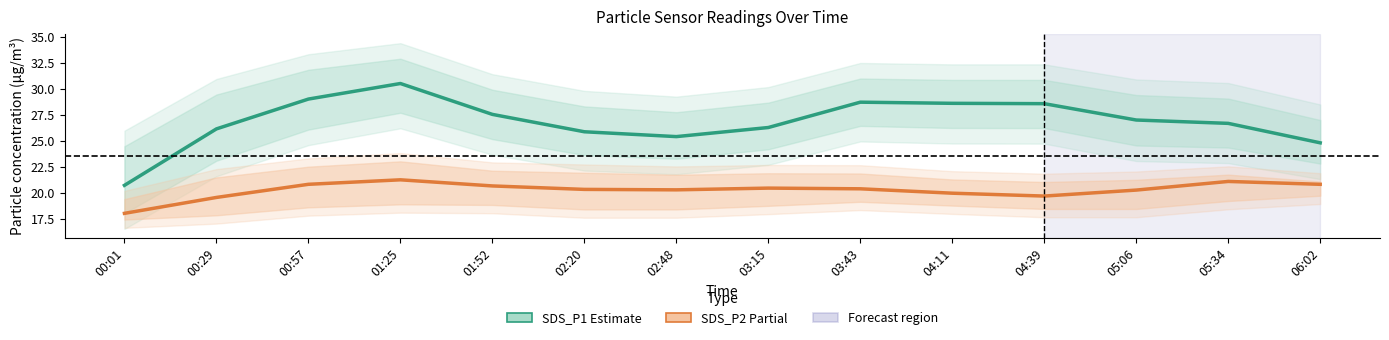

How many data points in SDS_P2 (Partial) are less than 20?

4